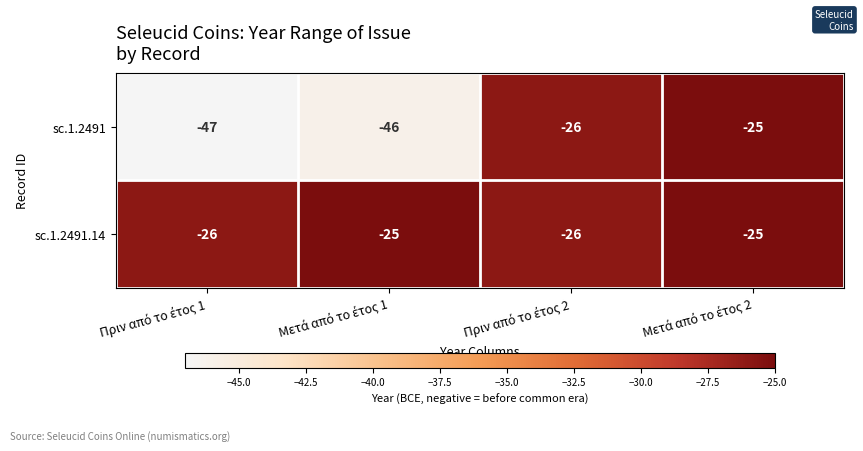

List the series in order of their overall mean, highest first.

sc.1.2491.14, sc.1.2491